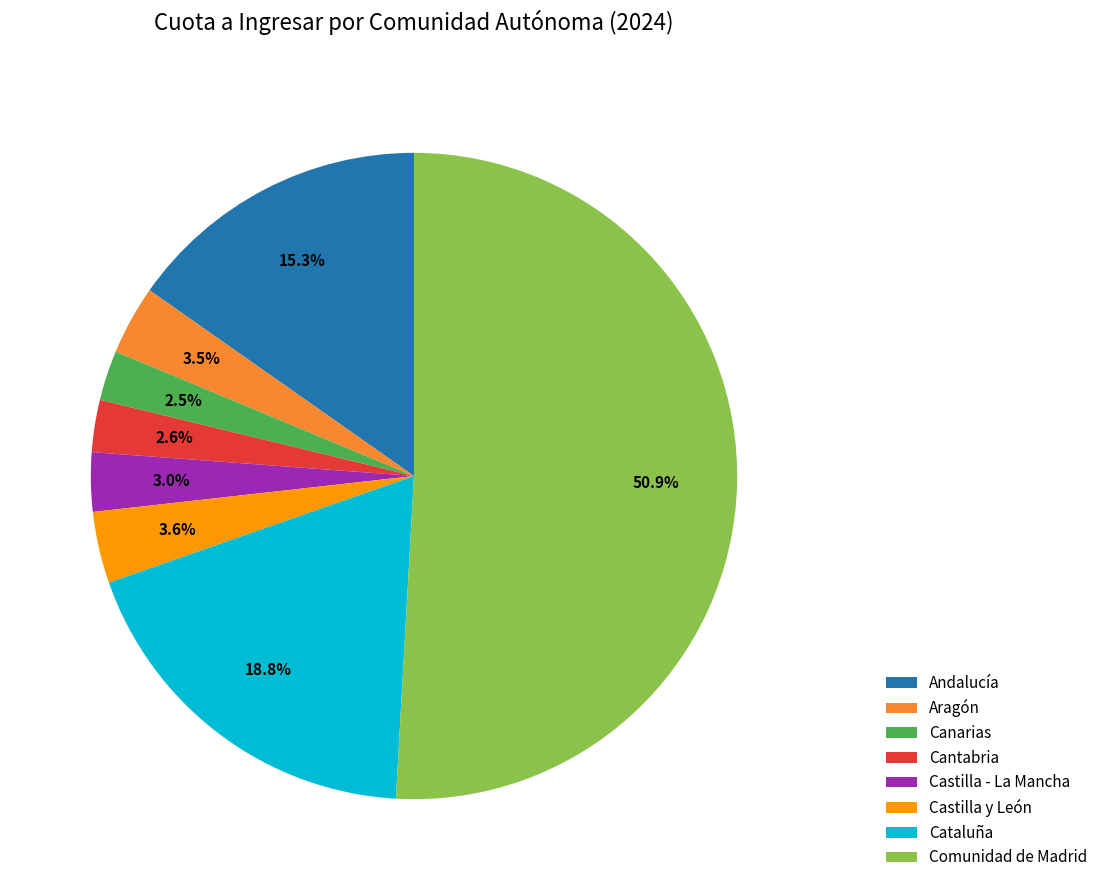

Is there any slice that represents more than half of the pie?

Yes